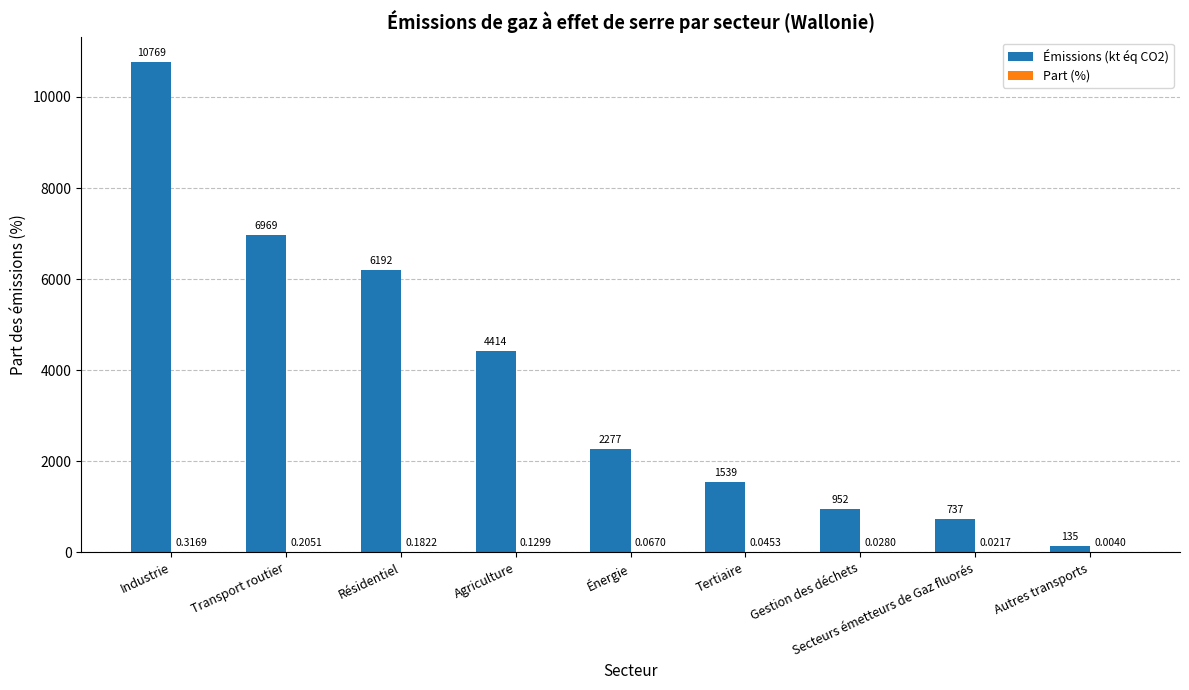

Which series has the largest total across all categories?

Émissions (kt éq CO2)